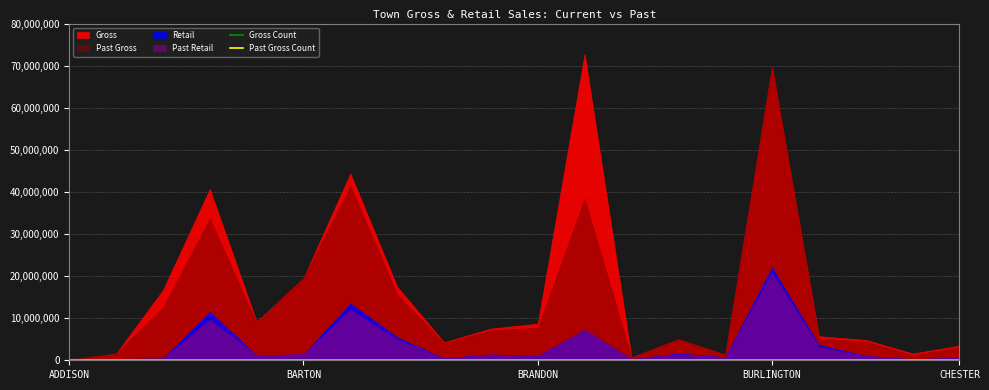

The Gross Count series shows 39 at 13. True or false?

True